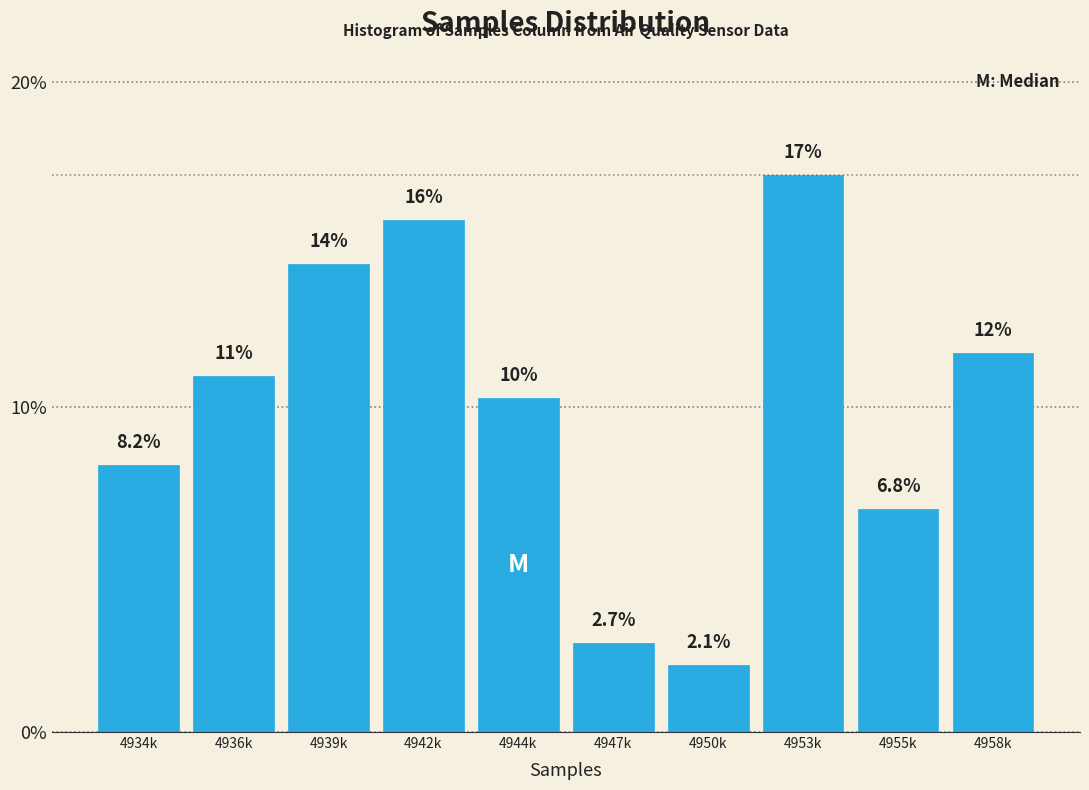

Reading left to right, extract all data points from this chart.

4934k=8.2	4936k=11.0	4939k=14.4	4942k=15.8	4944k=10.3	4947k=2.7	4950k=2.1	4953k=17.1	4955k=6.8	4958k=11.6